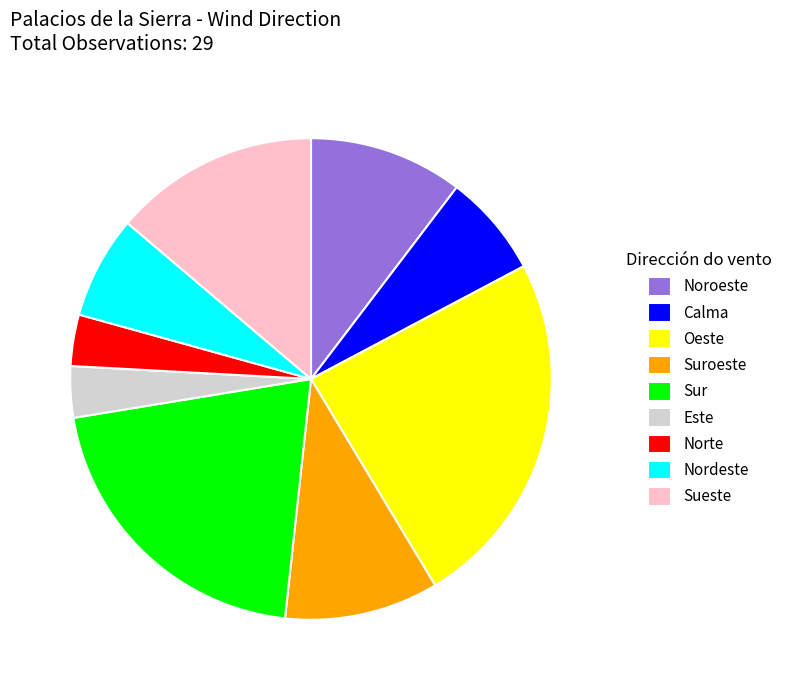

What is the largest slice in the pie chart?

Oeste